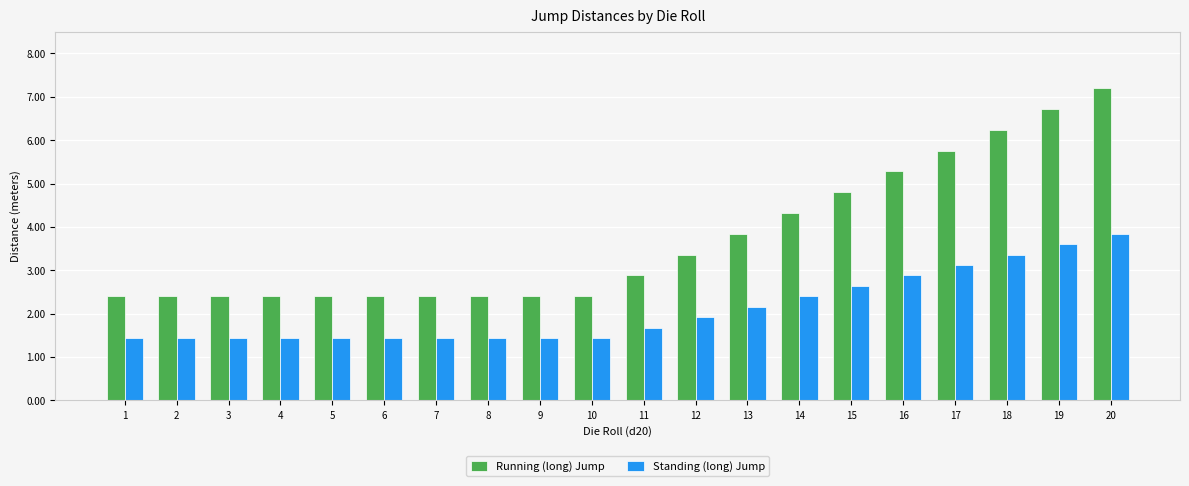

Rank the series by their maximum value, from lowest to highest.

Standing (long) Jump, Running (long) Jump